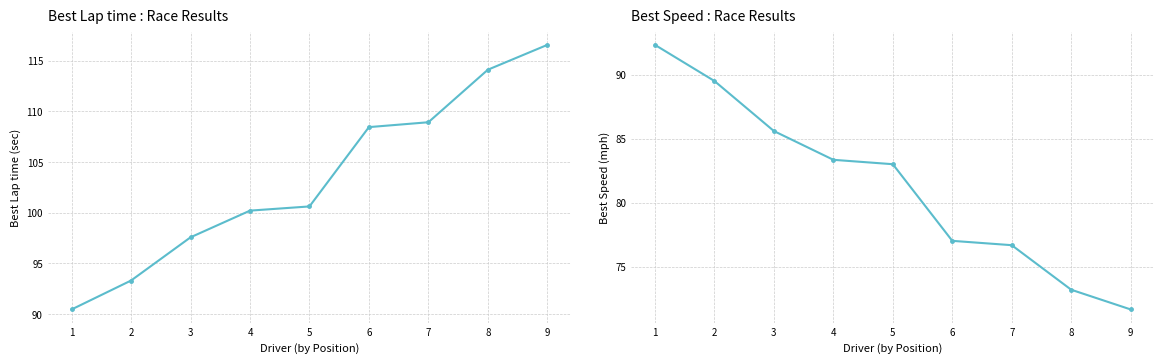

Which category has the lowest value across all series?

9